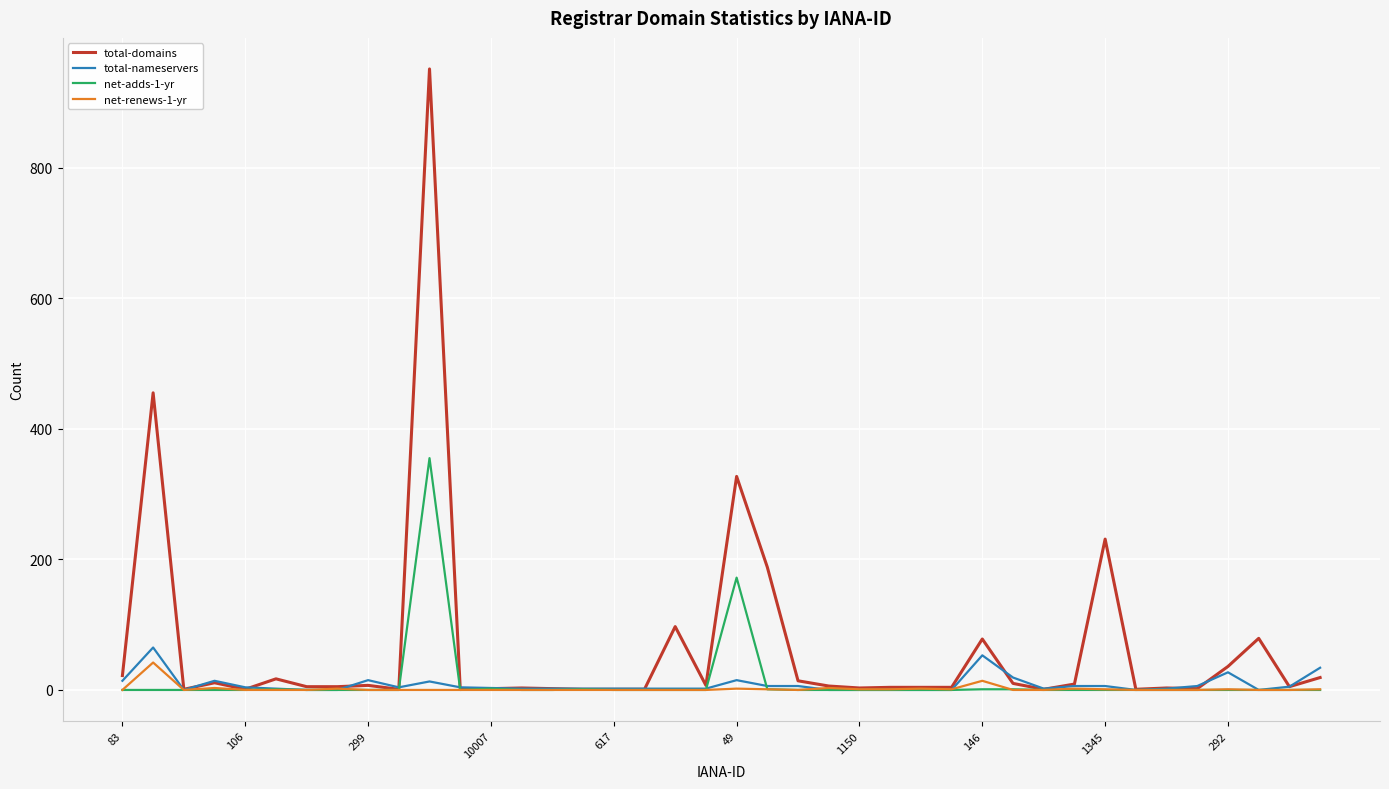

Which series has the largest total across all categories?

total-domains